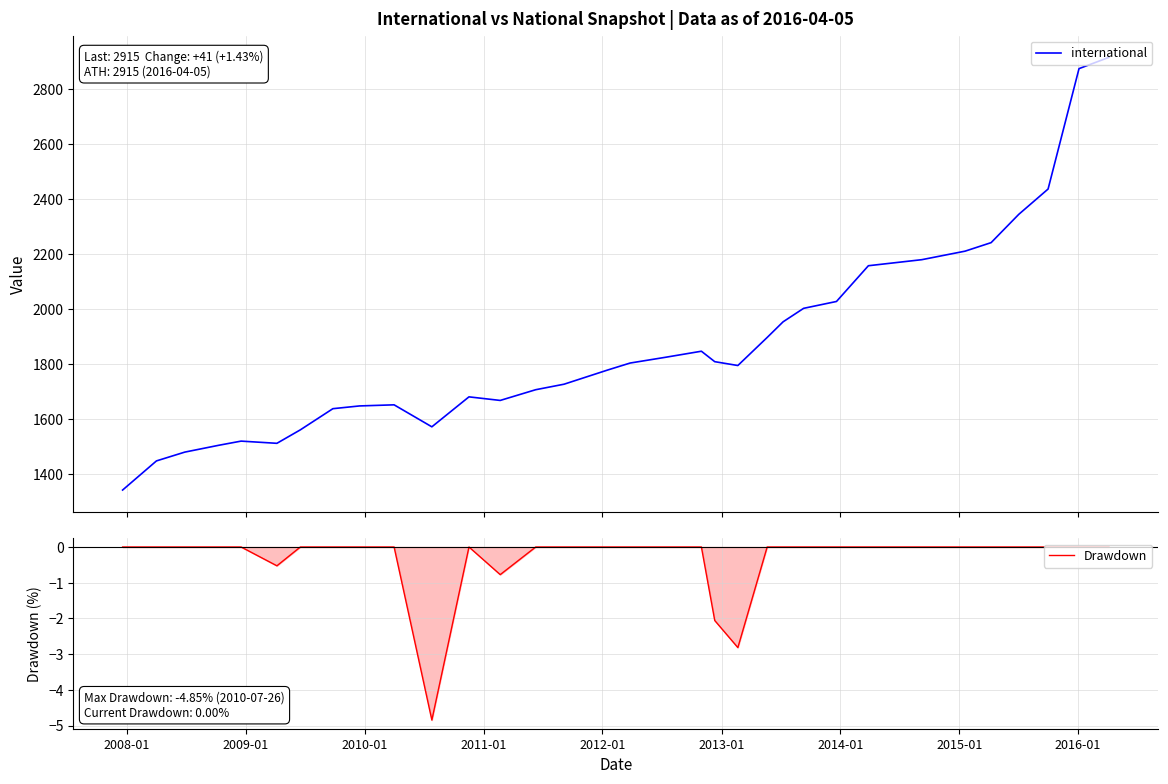

True or false: Drawdown has more than 0 interior local peaks.

True